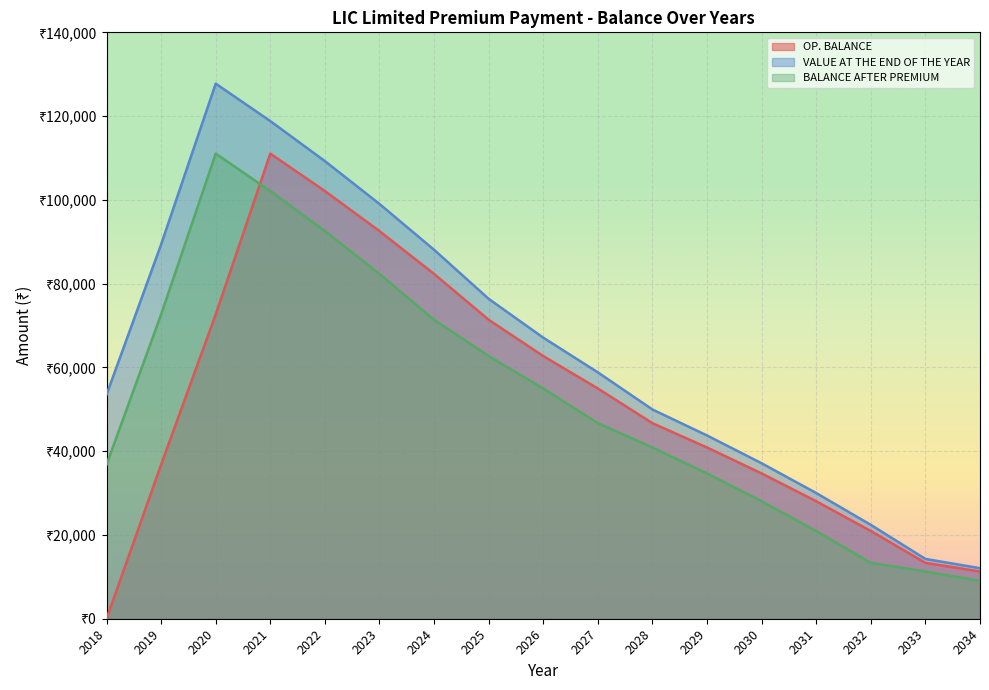

Reading left to right, what are all the values shown in this chart?

OP. BALANCE: 2018=0.0	2019=36793.0	2020=72661.5	2021=111040.8	2022=102106.7	2023=92547.1	2024=82318.4	2025=71373.7	2026=62710.9	2027=54969.7	2028=46686.5	2029=40888.6	2030=34684.8	2031=28046.7	2032=20944.0	2033=13344.1	2034=11276.2
VALUE AT THE END OF THE YEAR: 2018=53500.0	2019=89368.5	2020=127747.8	2021=118813.7	2022=109254.1	2023=99025.4	2024=88080.7	2025=76369.9	2026=67100.6	2027=58817.5	2028=49954.6	2029=43750.8	2030=37112.7	2031=30010.0	2032=22410.1	2033=14278.2	2034=12065.5
BALANCE AFTER PREMIUM: 2018=36793.0	2019=72661.5	2020=111040.8	2021=102106.7	2022=92547.1	2023=82318.4	2024=71373.7	2025=62710.9	2026=54969.7	2027=46686.5	2028=40888.6	2029=34684.8	2030=28046.7	2031=20944.0	2032=13344.1	2033=11276.2	2034=9063.5